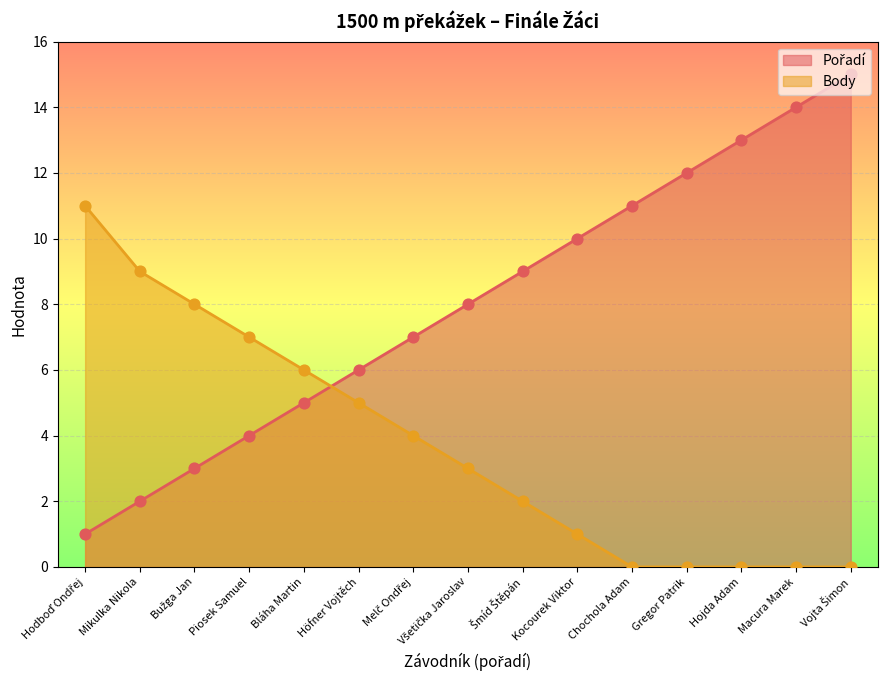

At which category is the sum across all series the highest?

Vojta Šimon